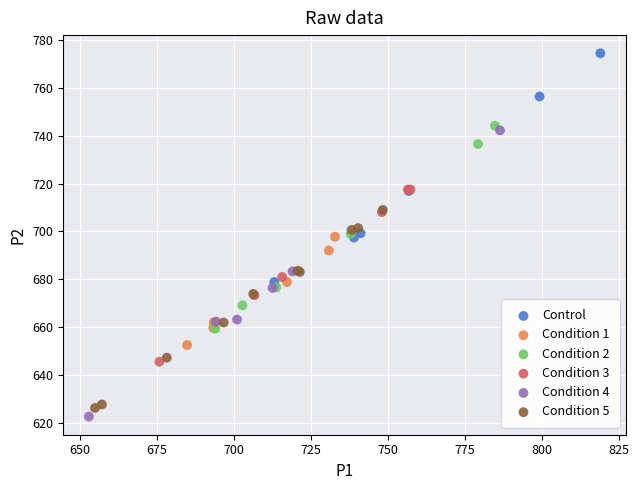

What are all the series names shown in the legend?

Control, Condition 1, Condition 2, Condition 3, Condition 4, Condition 5